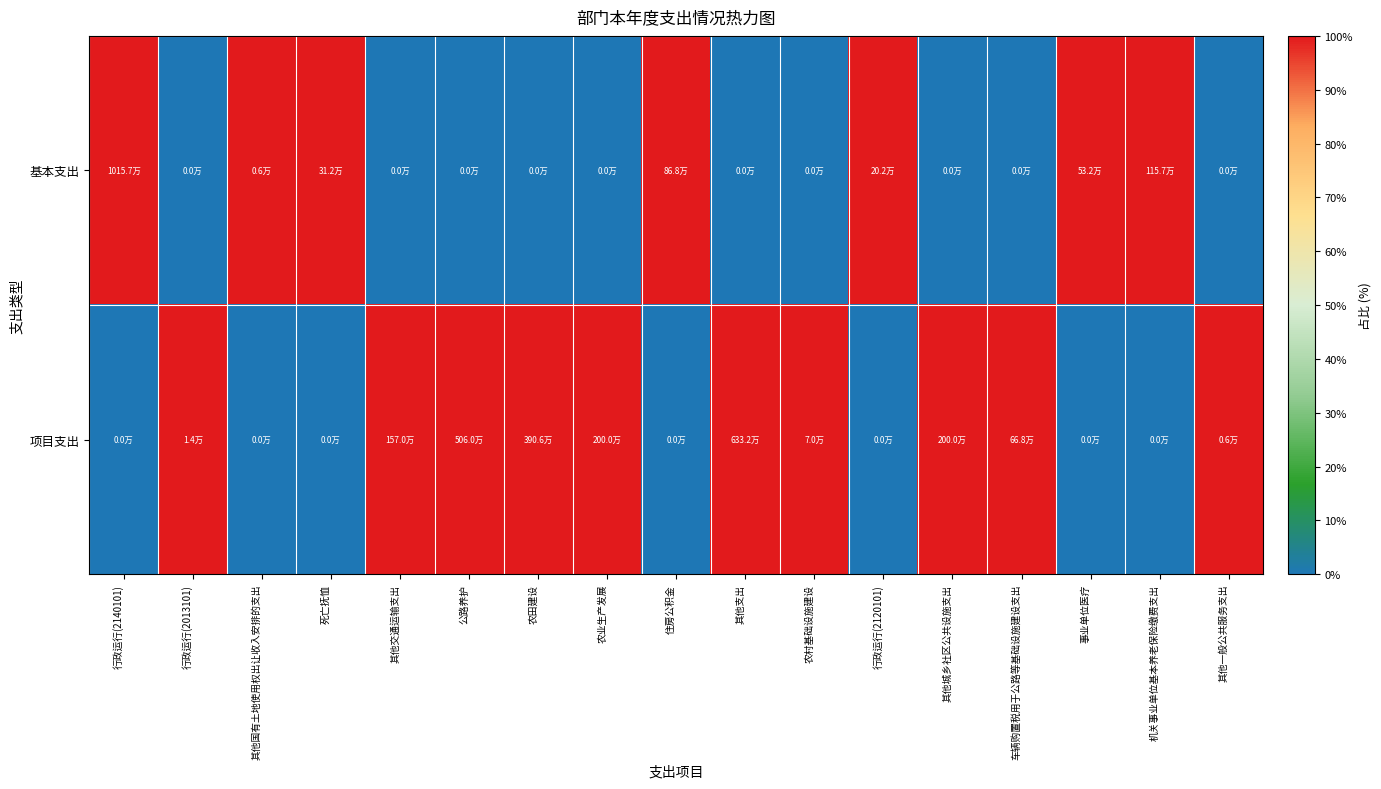

Rank the series by their average value, from highest to lowest.

项目支出, 基本支出